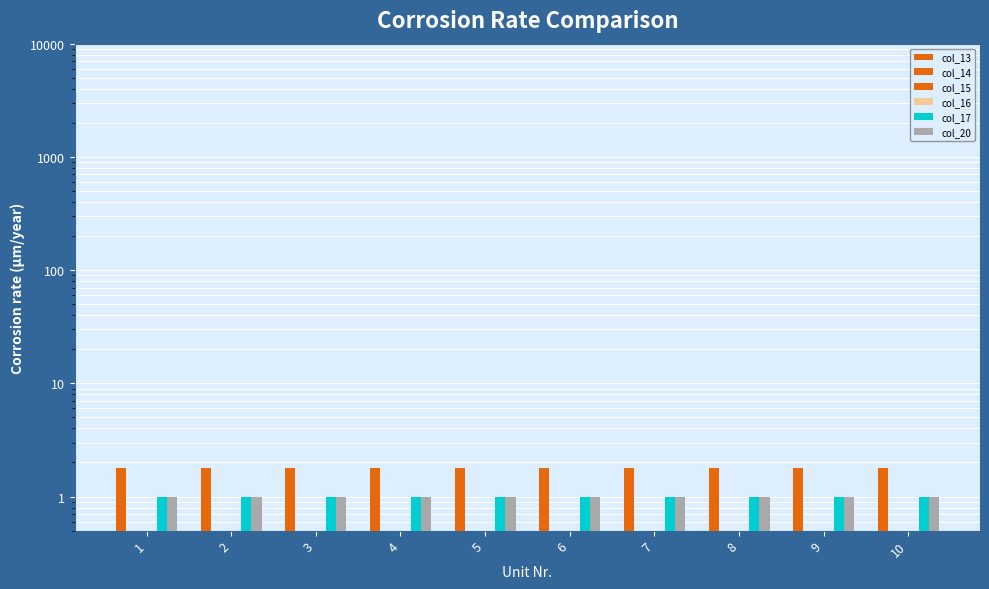

Read the col_20 value at 6.

1.0